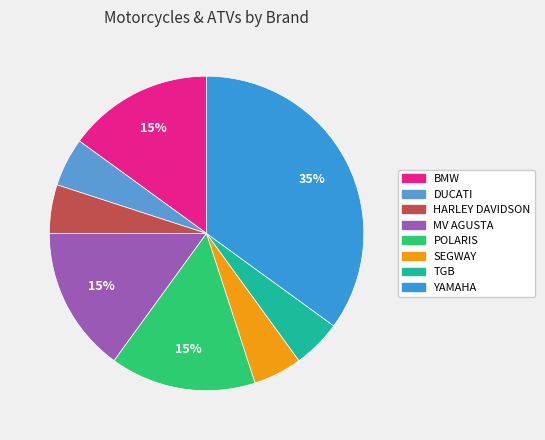

Which category has the smallest portion of the pie?

DUCATI